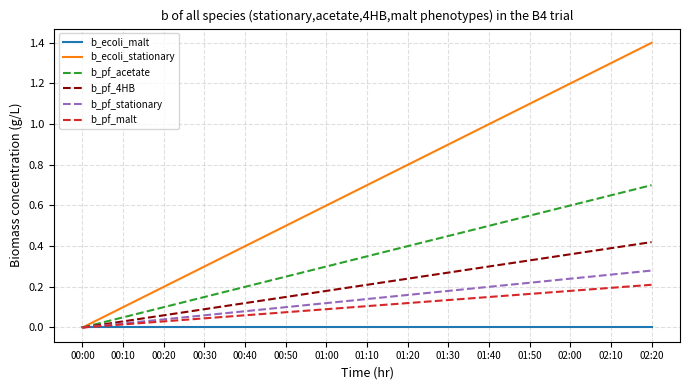

Rank the categories by b_ecoli_stationary value from highest to lowest.

02:20, 02:10, 02:00, 01:50, 01:40, 01:30, 01:20, 01:10, 01:00, 00:50, 00:40, 00:30, 00:20, 00:10, 00:00